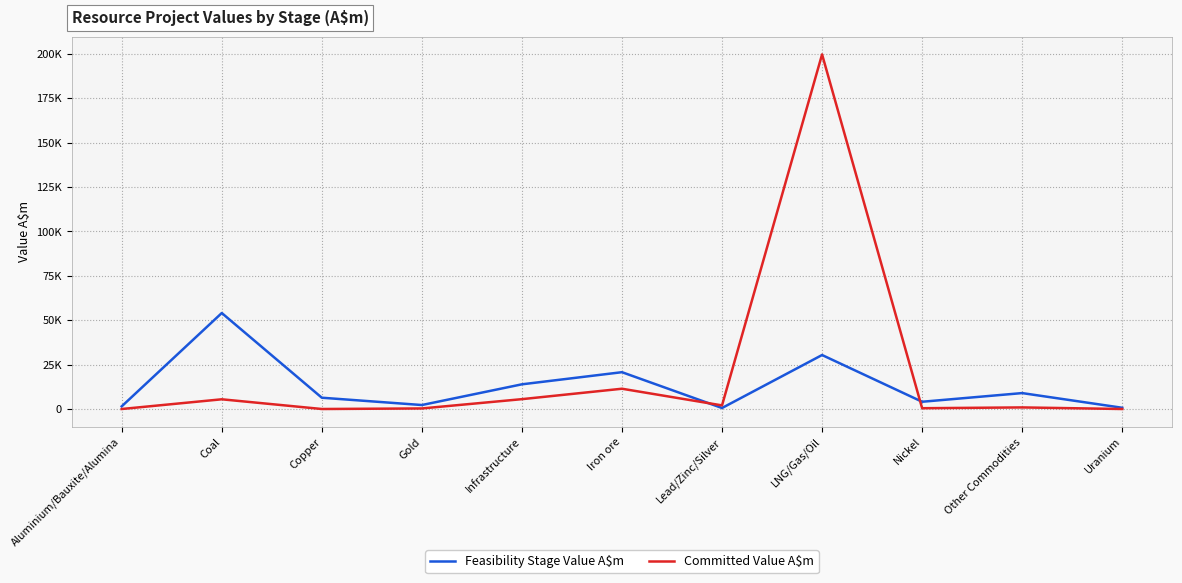

Does the chart display data point markers on the line(s)?

No